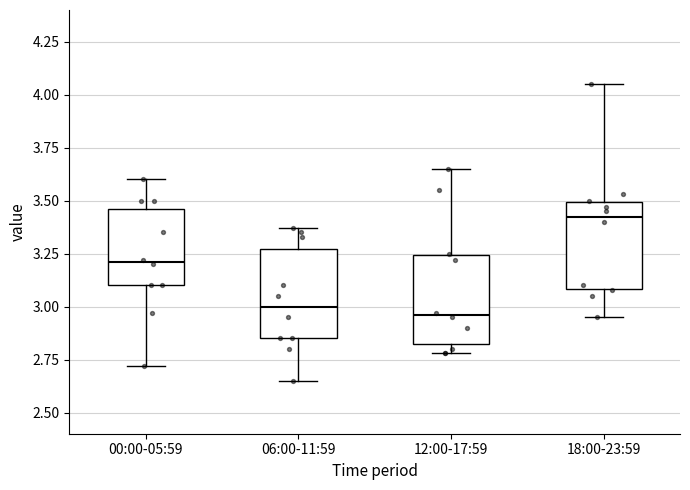

Reading left to right, transcribe this box plot: for each box, give where its median line is, the range the box spans, and where its two whiskers end, as read against the y-axis. The values are not printed on the chart, so give them approximately, as read against the axis.

00:00-05:59: median 3.20, box 3.10 to 3.45, whiskers 2.70 to 3.60
06:00-11:59: median 3.00, box 2.85 to 3.25, whiskers 2.65 to 3.35
12:00-17:59: median 2.95, box 2.85 to 3.25, whiskers 2.80 to 3.65
18:00-23:59: median 3.45, box 3.10 to 3.50, whiskers 2.95 to 4.05